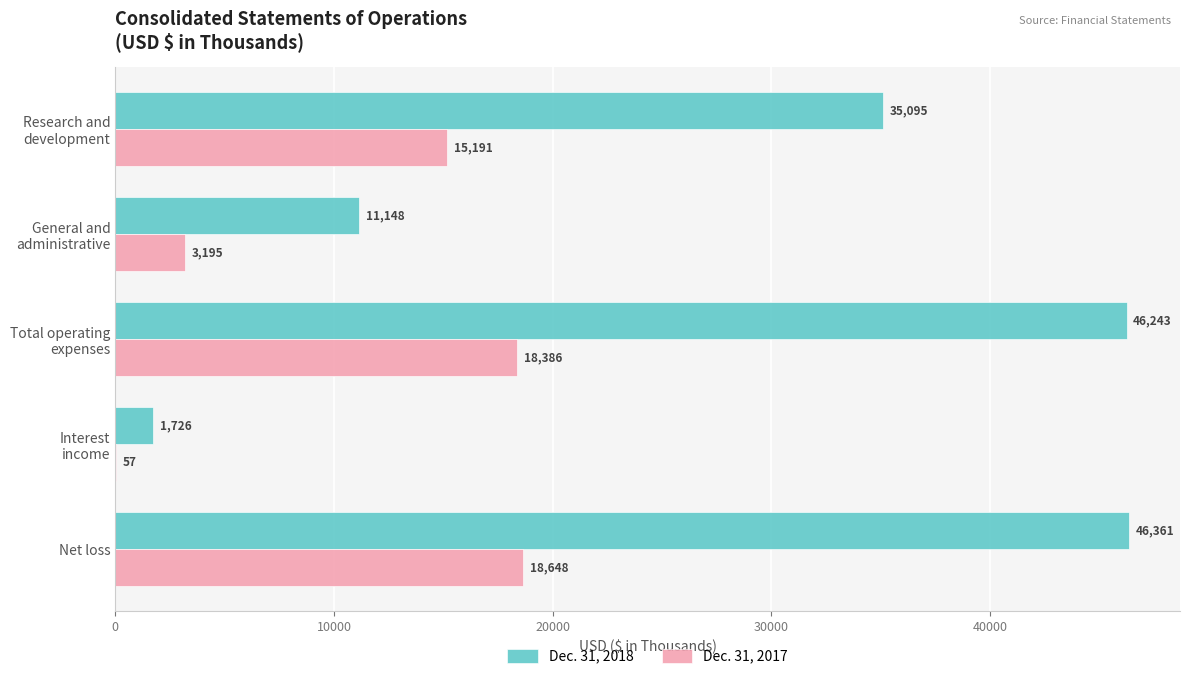

Which series has the largest range (max minus min)?

Dec. 31, 2018